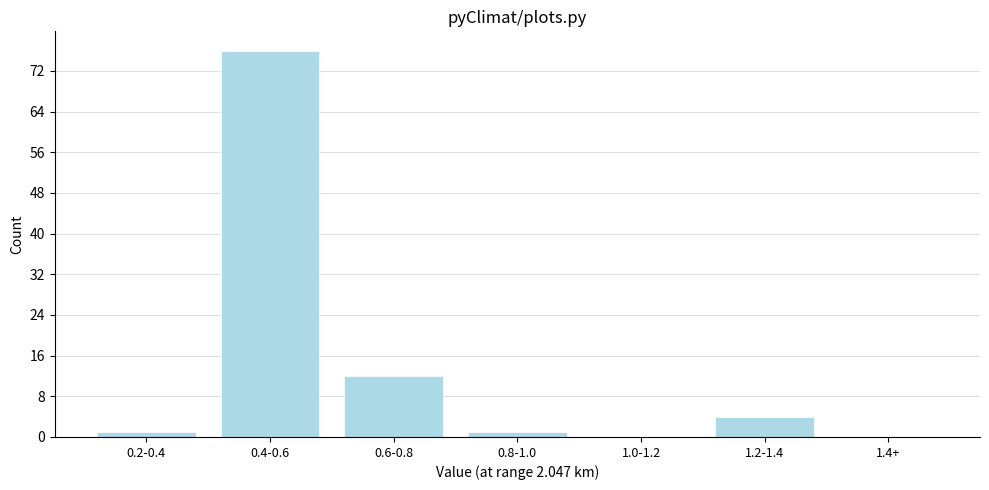

Reading right to left, transcribe all the data shown in this chart.

1.4+=0	1.2-1.4=4	1.0-1.2=0	0.8-1.0=1	0.6-0.8=12	0.4-0.6=76	0.2-0.4=1